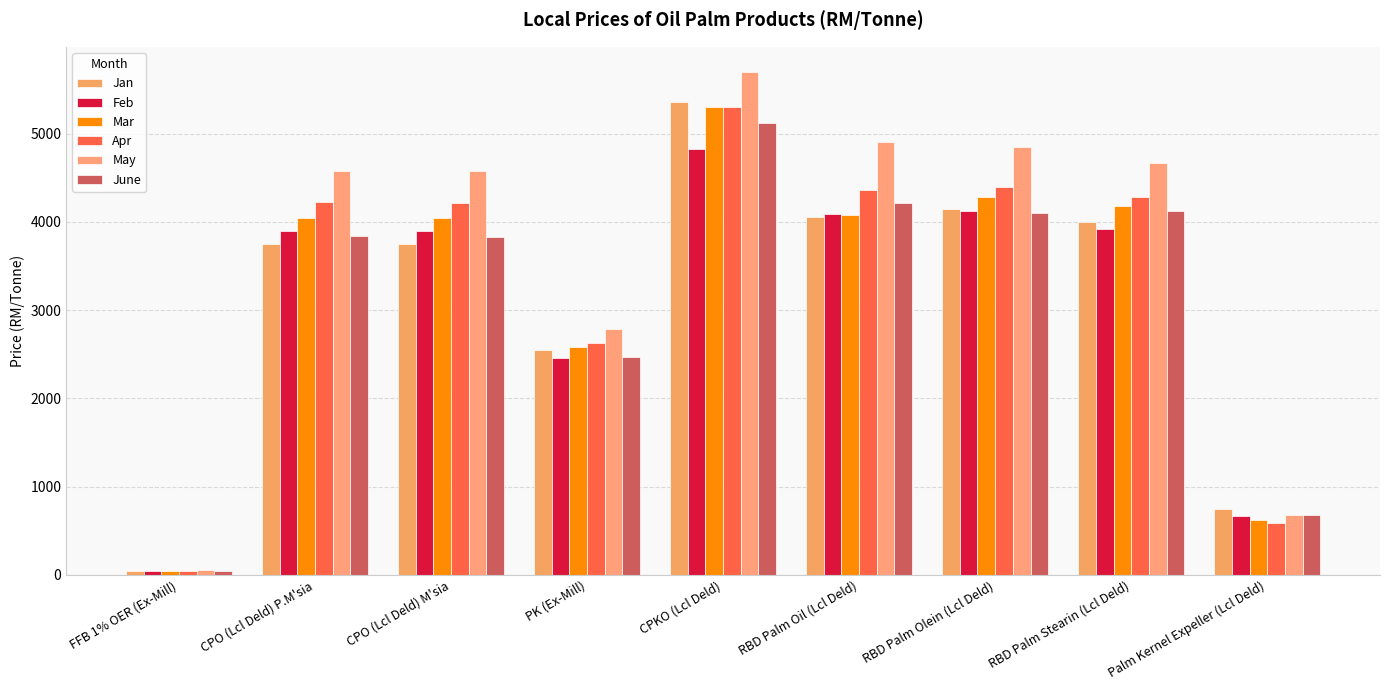

True or false: Mar has a value of 1427.9 at RBD Palm Stearin (Lcl Deld).

False